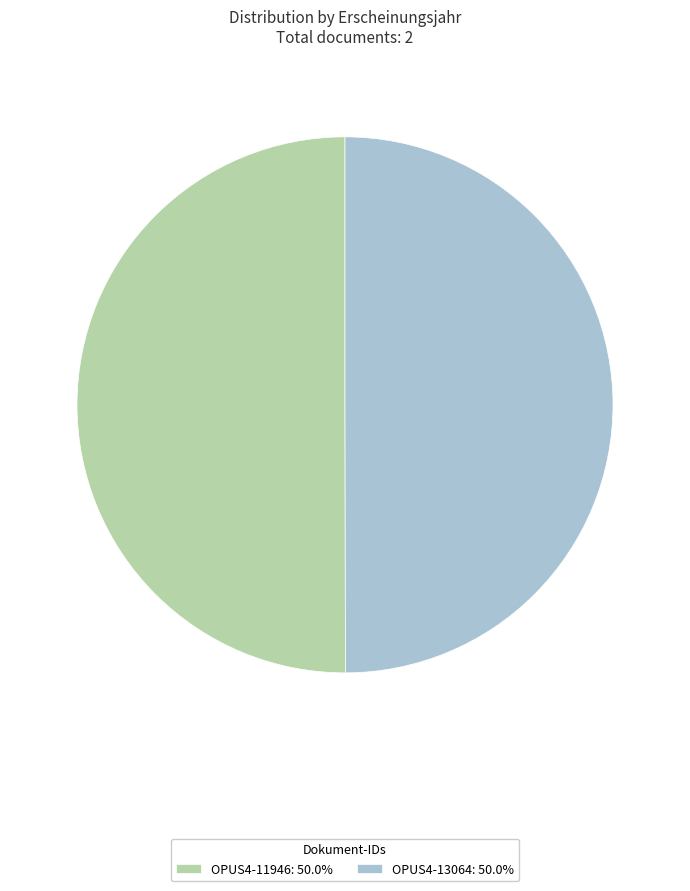

Count the number of slices in the pie.

2